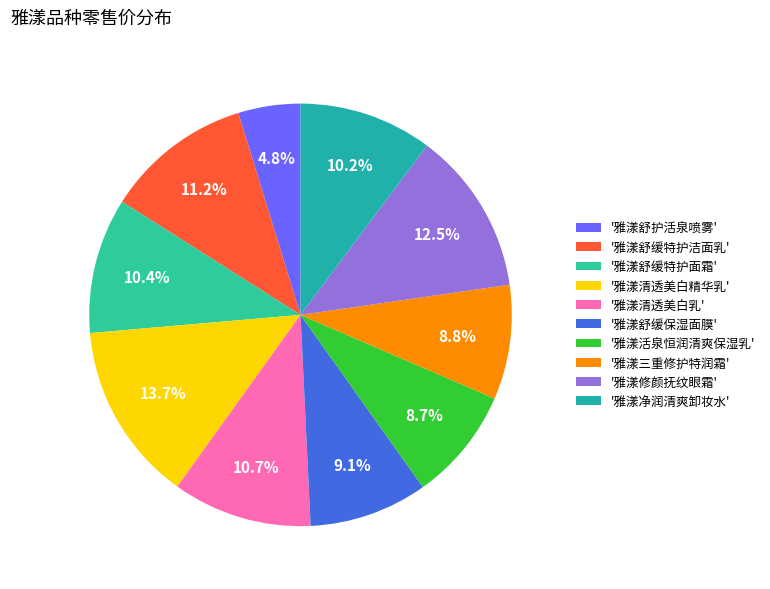

Count the number of slices in the pie.

10